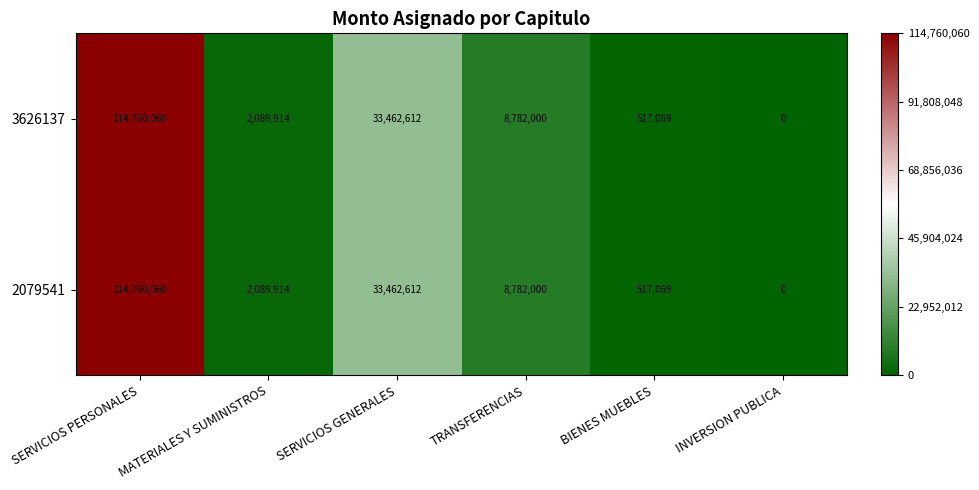

How many data points does each series have?

6